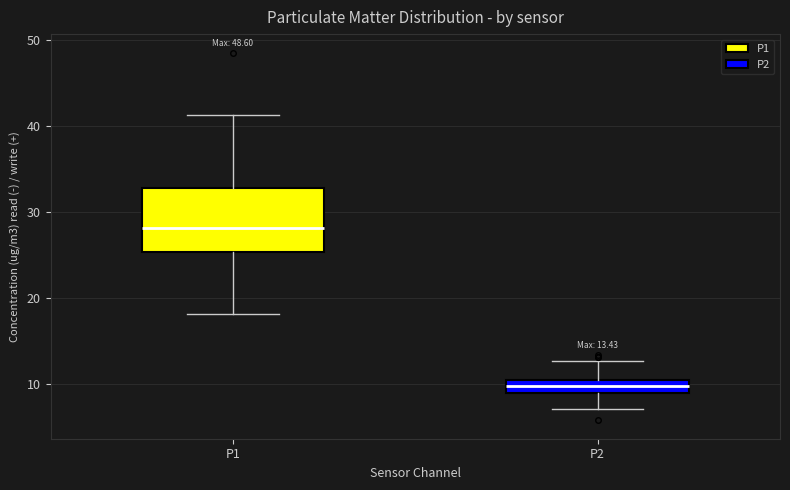

Which box has the highest median line?

P1